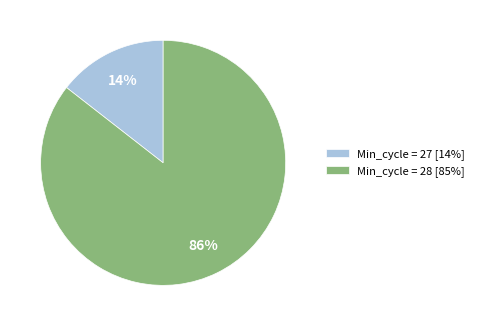

Which category has the smallest portion of the pie?

Min_cycle = 27 [14%]